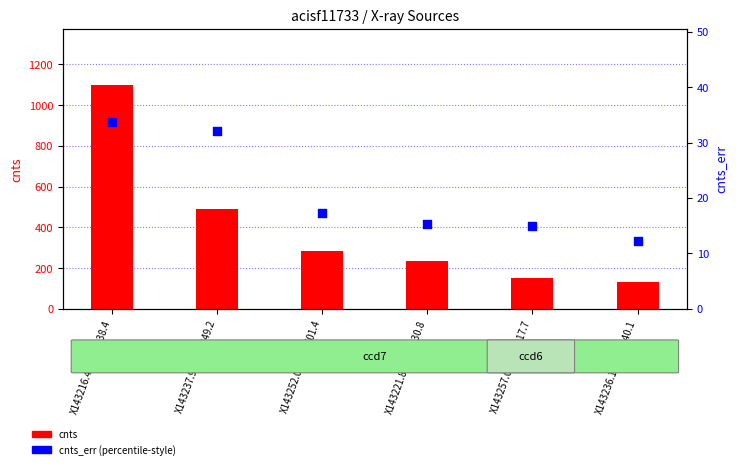

At which category is the sum across all series the highest?

X143216.40+314038.4